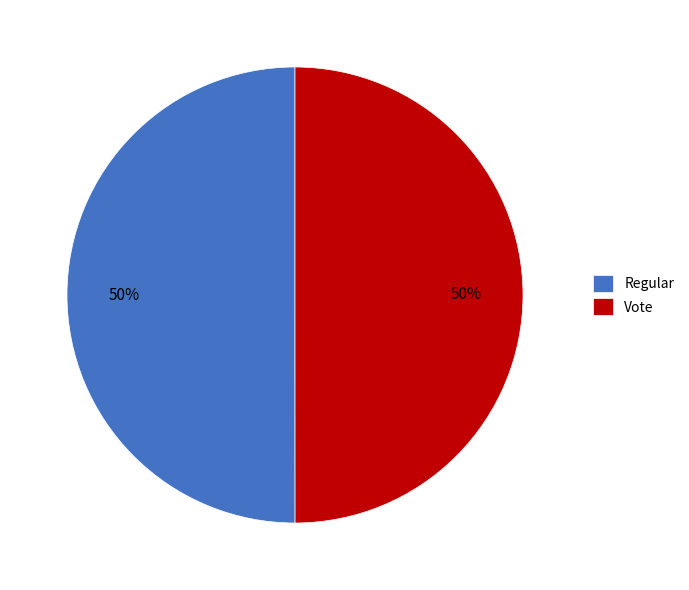

What is the ratio of the value at Regular to the value at Vote?

1.0